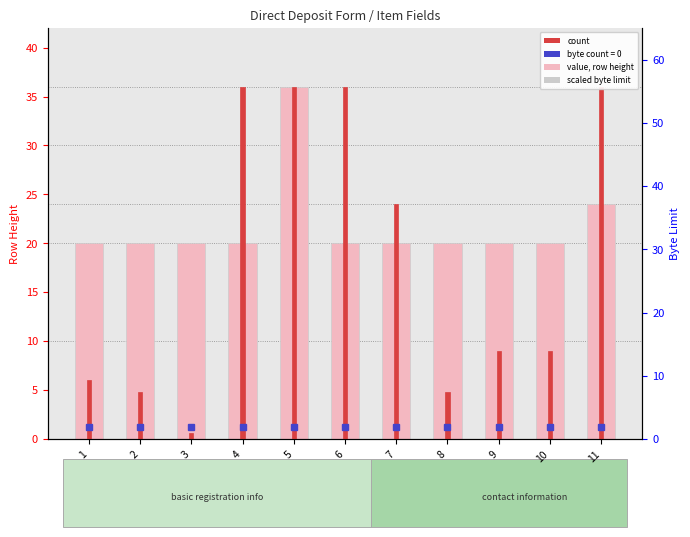

True or false: row height has a value of 31.2 at 4.

False